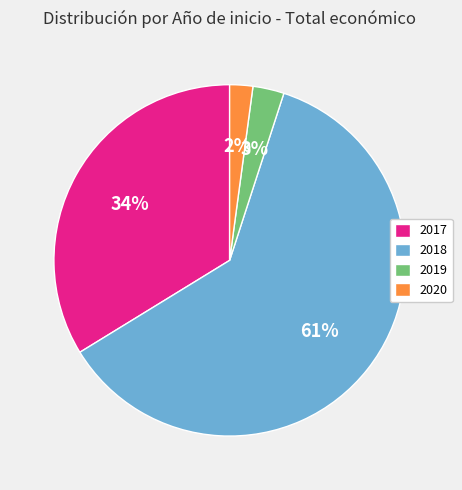

To the nearest percent, what is the difference between the largest and smallest slice percentages?

59%